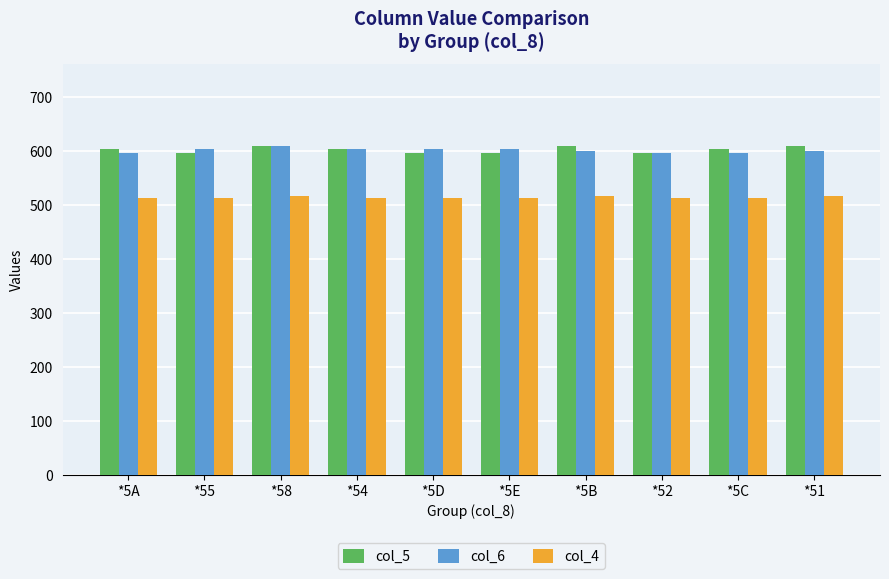

What are all the series names shown in the legend?

col_5, col_6, col_4